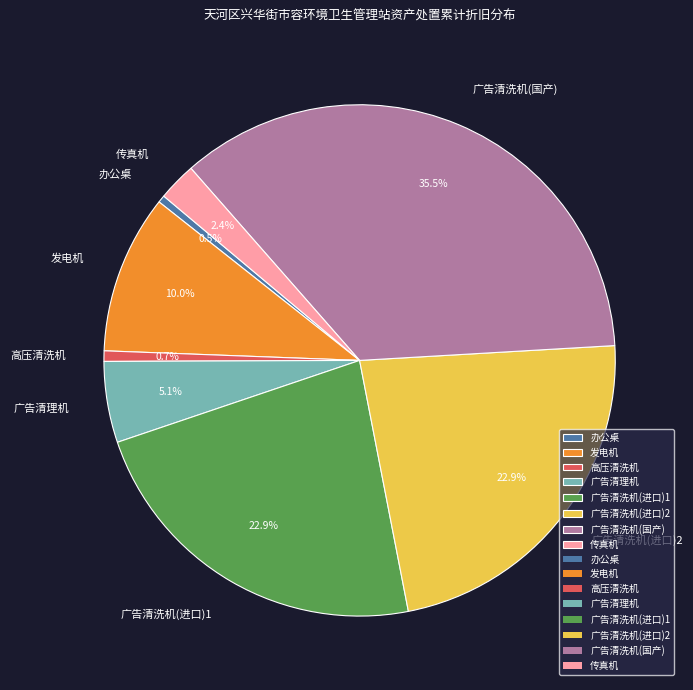

Between 高压清洗机 and 广告清洗机(进口)1, which is larger?

广告清洗机(进口)1